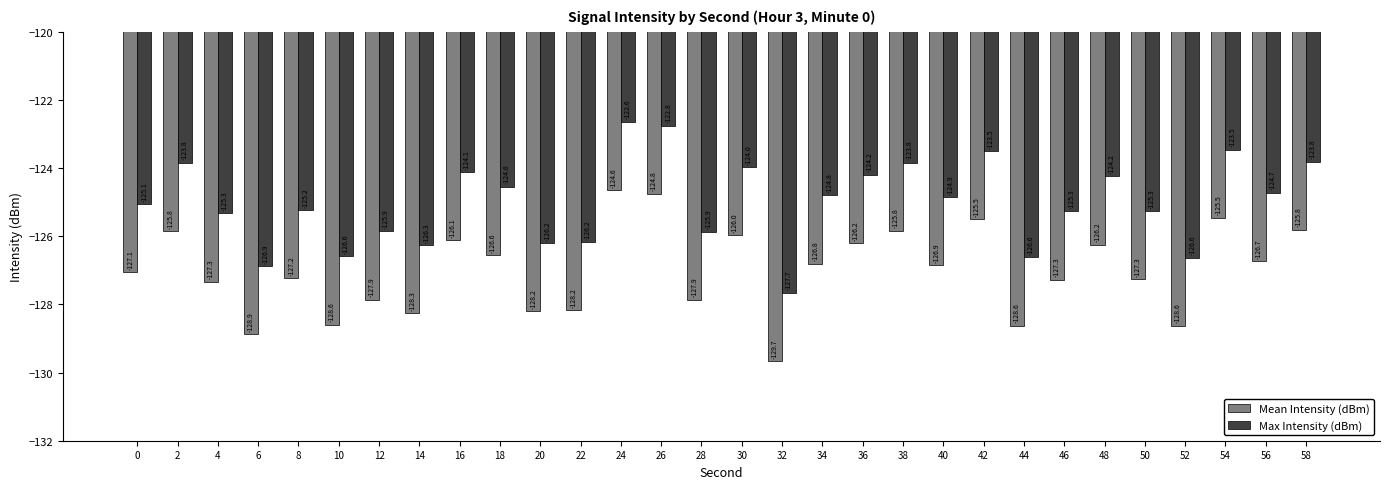

Reading left to right, what are all the values shown in this chart?

Mean Intensity (dBm): 0=-127.1	2=-125.8	4=-127.3	6=-128.9	8=-127.2	10=-128.6	12=-127.9	14=-128.3	16=-126.1	18=-126.6	20=-128.2	22=-128.2	24=-124.6	26=-124.8	28=-127.9	30=-126.0	32=-129.7	34=-126.8	36=-126.2	38=-125.8	40=-126.9	42=-125.5	44=-128.6	46=-127.3	48=-126.2	50=-127.3	52=-128.6	54=-125.5	56=-126.7	58=-125.8
Max Intensity (dBm): 0=-125.1	2=-123.8	4=-125.3	6=-126.9	8=-125.2	10=-126.6	12=-125.9	14=-126.3	16=-124.1	18=-124.6	20=-126.2	22=-126.2	24=-122.6	26=-122.8	28=-125.9	30=-124.0	32=-127.7	34=-124.8	36=-124.2	38=-123.8	40=-124.9	42=-123.5	44=-126.6	46=-125.3	48=-124.2	50=-125.3	52=-126.6	54=-123.5	56=-124.7	58=-123.8